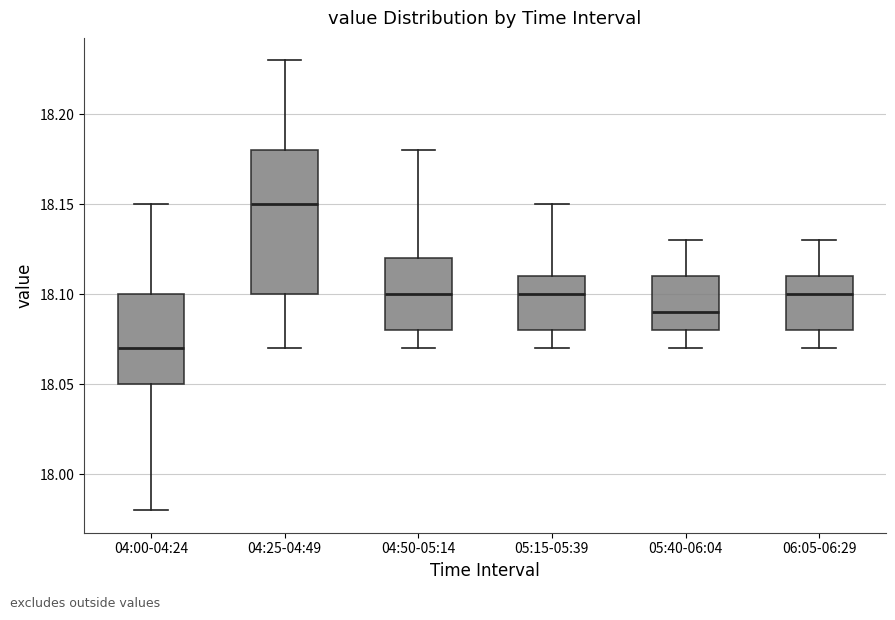

Reading left to right, transcribe this box plot: for each box, give where its median line is, the range the box spans, and where its two whiskers end, as read against the y-axis. The values are not printed on the chart, so give them approximately, as read against the axis.

04:00-04:24: median 18.07, box 18.05 to 18.10, whiskers 17.98 to 18.15
04:25-04:49: median 18.15, box 18.10 to 18.18, whiskers 18.07 to 18.23
04:50-05:14: median 18.10, box 18.08 to 18.12, whiskers 18.07 to 18.18
05:15-05:39: median 18.10, box 18.08 to 18.11, whiskers 18.07 to 18.15
05:40-06:04: median 18.09, box 18.08 to 18.11, whiskers 18.07 to 18.13
06:05-06:29: median 18.10, box 18.08 to 18.11, whiskers 18.07 to 18.13